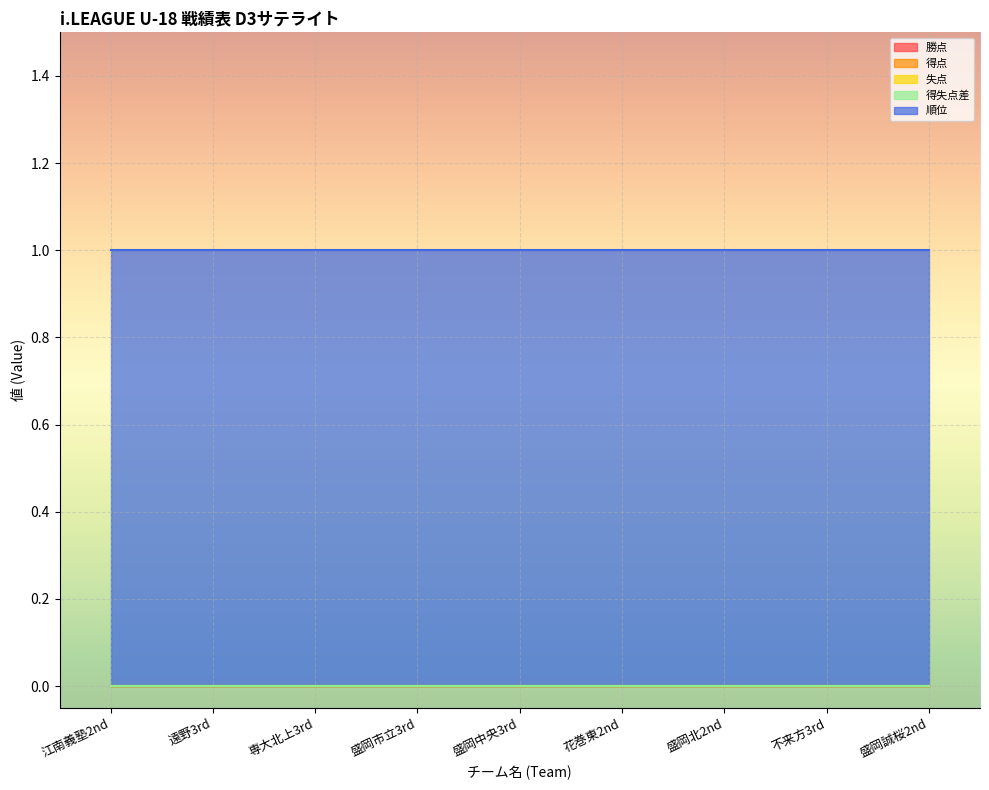

Which series has the largest total across all categories?

順位